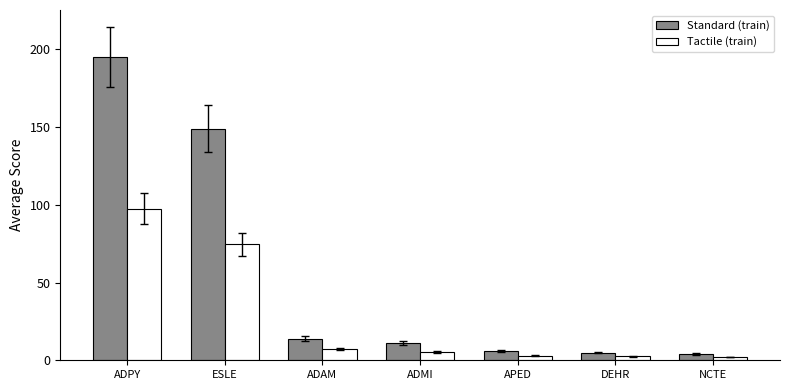

What is the maximum value for Standard (train)?

195.0